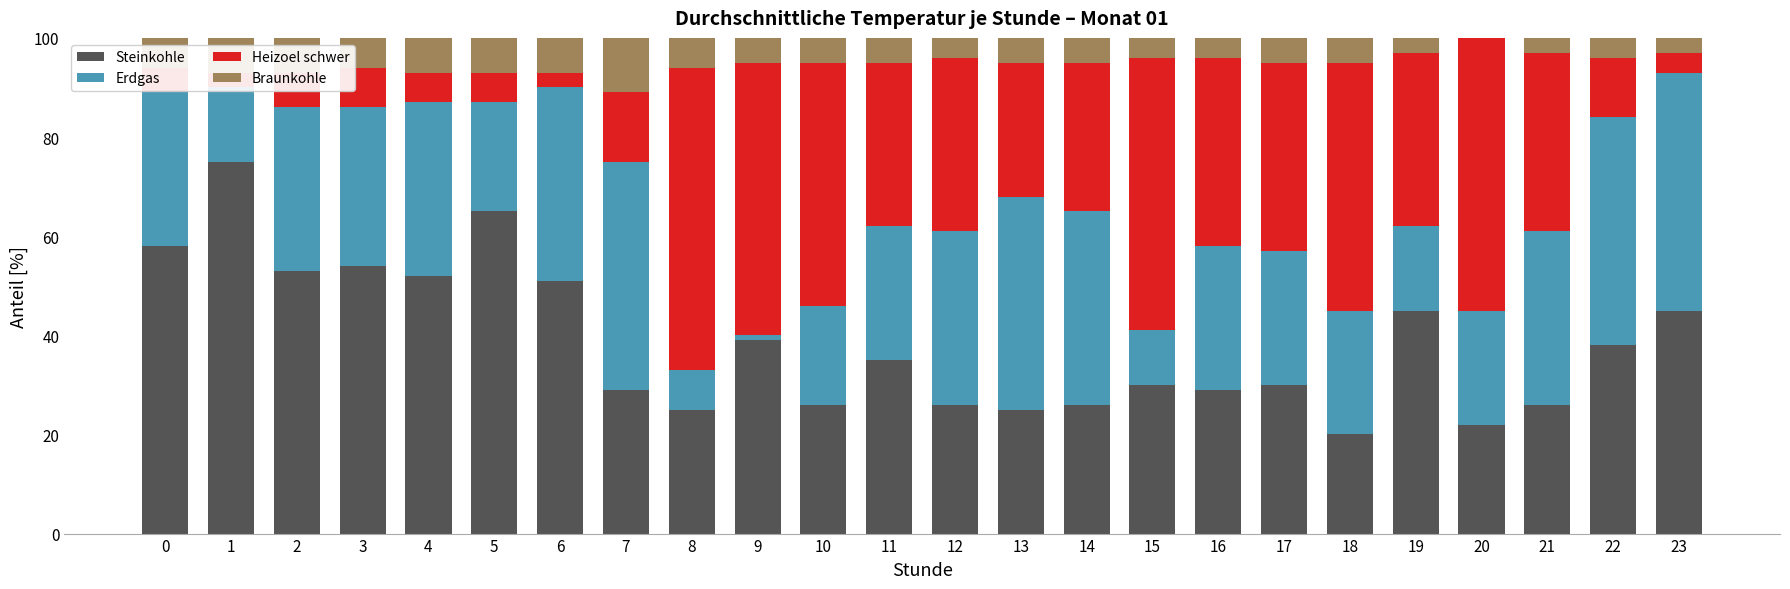

Rank the series at 19 from lowest to highest value.

Braunkohle, Erdgas, Heizoel schwer, Steinkohle